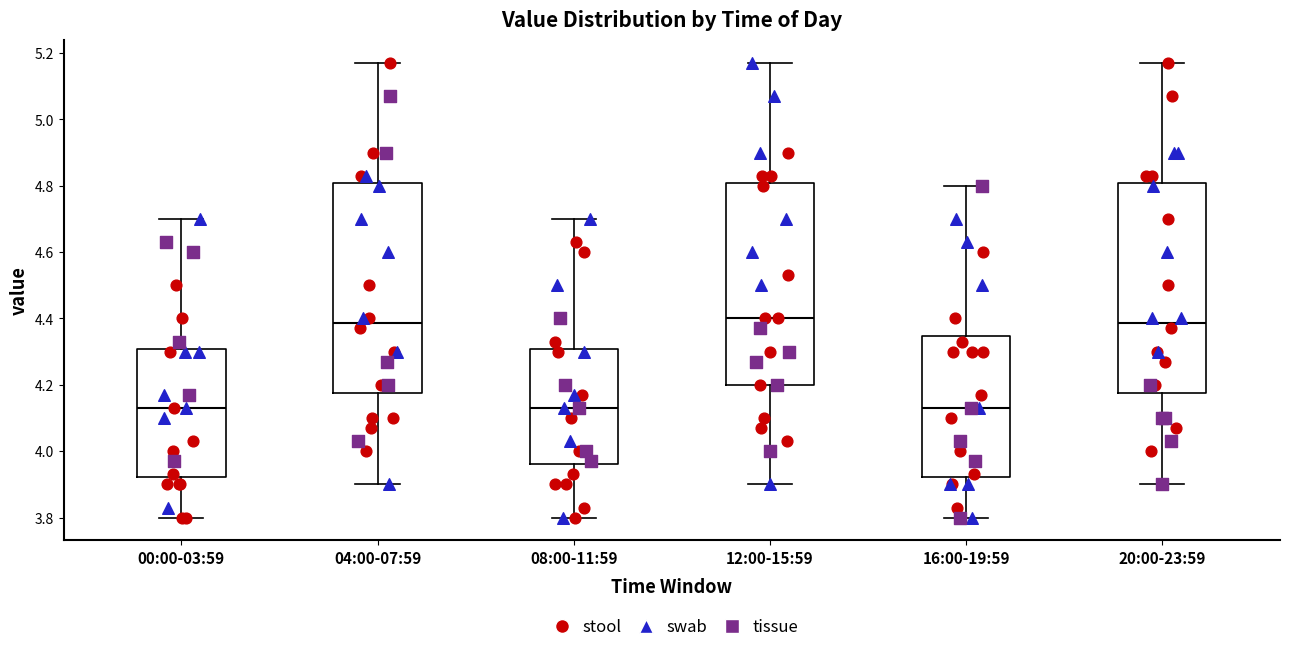

Reading left to right, transcribe this box plot: for each box, give where its median line is, the range the box spans, and where its two whiskers end, as read against the y-axis. The values are not printed on the chart, so give them approximately, as read against the axis.

00:00-03:59: median 4.14, box 3.92 to 4.30, whiskers 3.80 to 4.70
04:00-07:59: median 4.38, box 4.18 to 4.80, whiskers 3.90 to 5.18
08:00-11:59: median 4.14, box 3.96 to 4.30, whiskers 3.80 to 4.70
12:00-15:59: median 4.40, box 4.20 to 4.80, whiskers 3.90 to 5.18
16:00-19:59: median 4.14, box 3.92 to 4.34, whiskers 3.80 to 4.80
20:00-23:59: median 4.38, box 4.18 to 4.80, whiskers 3.90 to 5.18